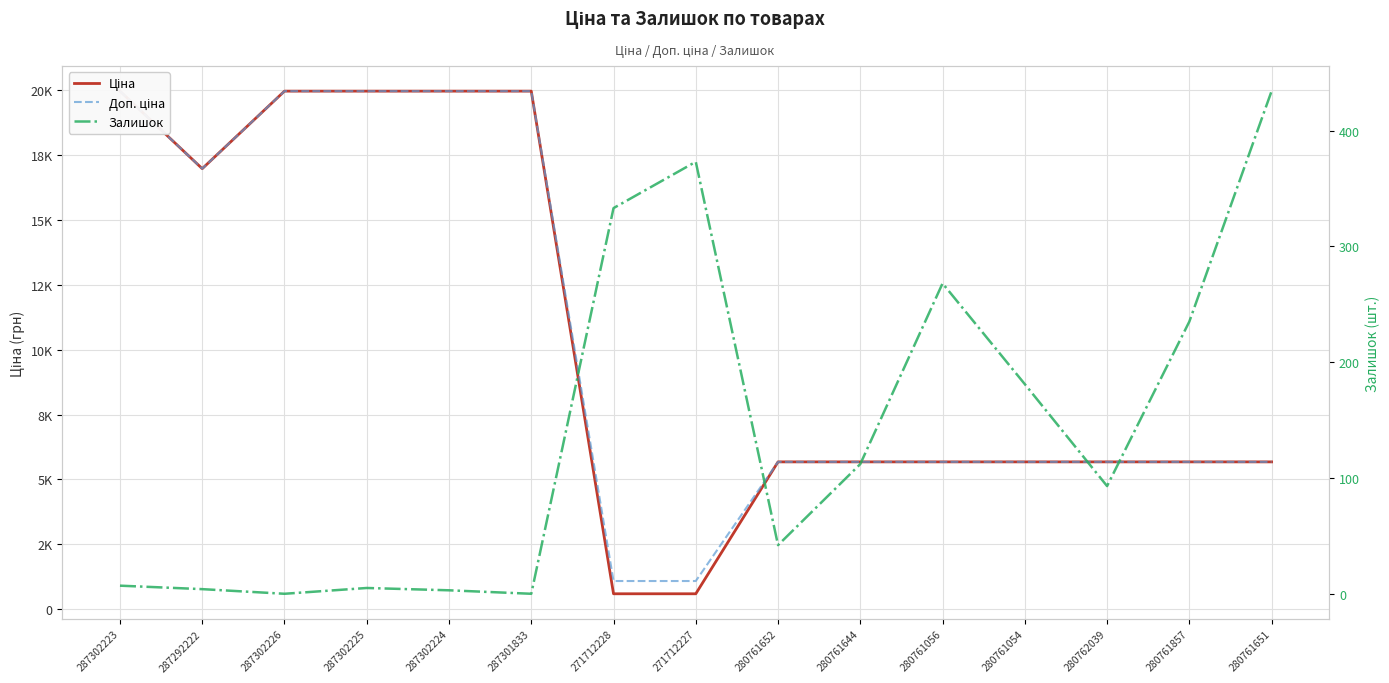

What is the sum of all Залишок values?

2090.0